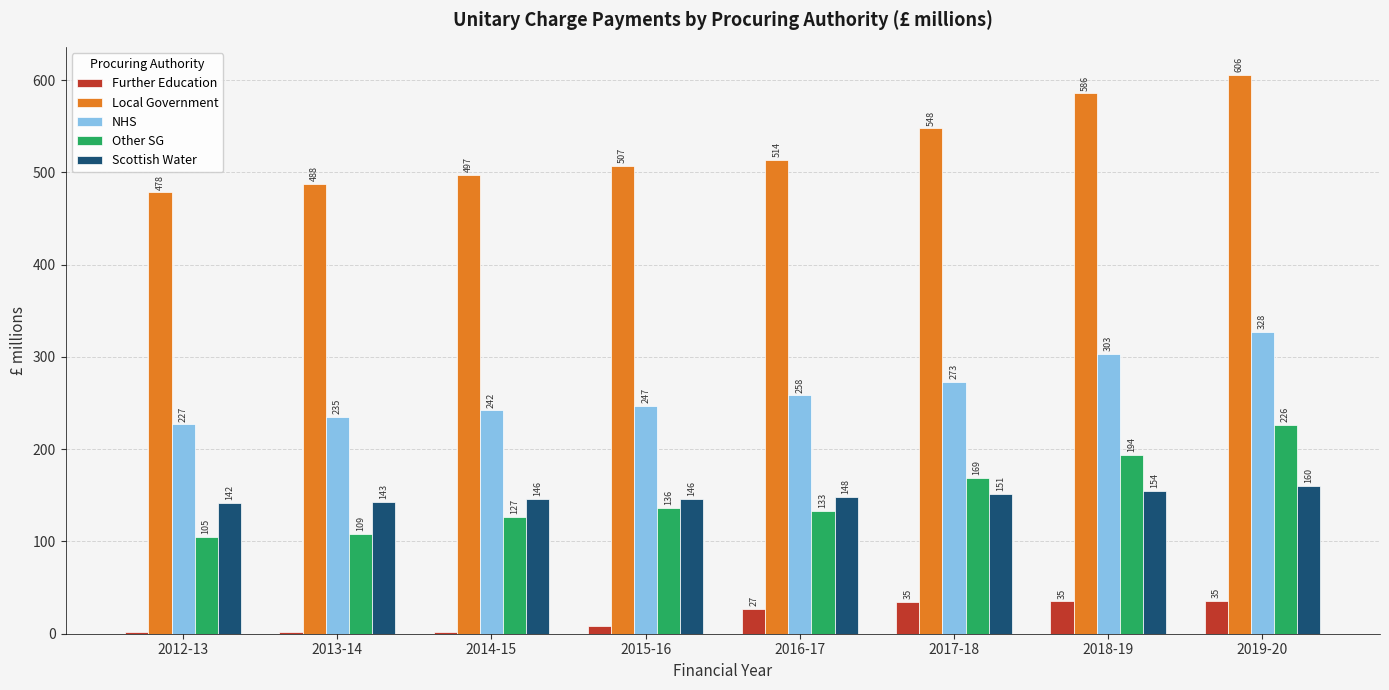

At which category is the sum across all series the highest?

2019-20